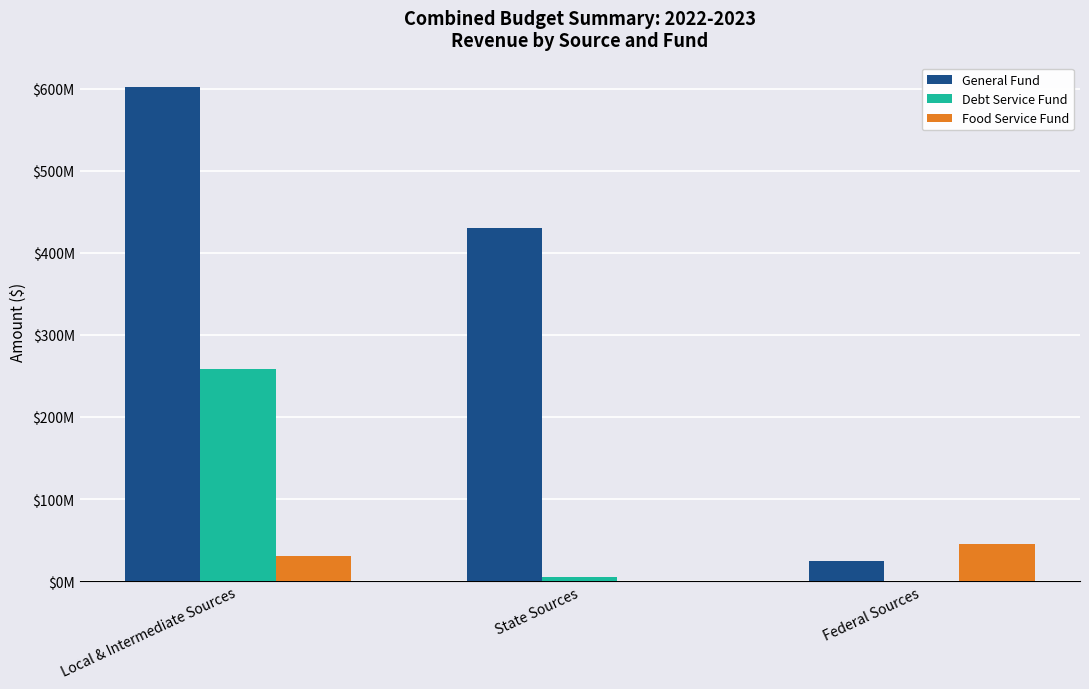

What are all the series names shown in the legend?

General Fund, Debt Service Fund, Food Service Fund